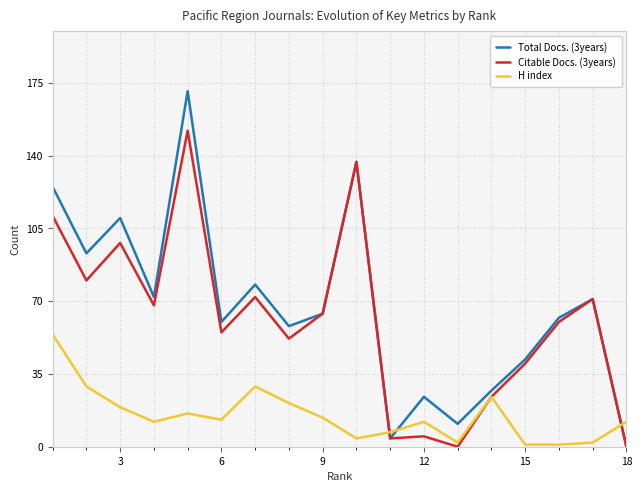

Which series ends up on top after the final intersection of Total Docs. (3years) and H index?

H index